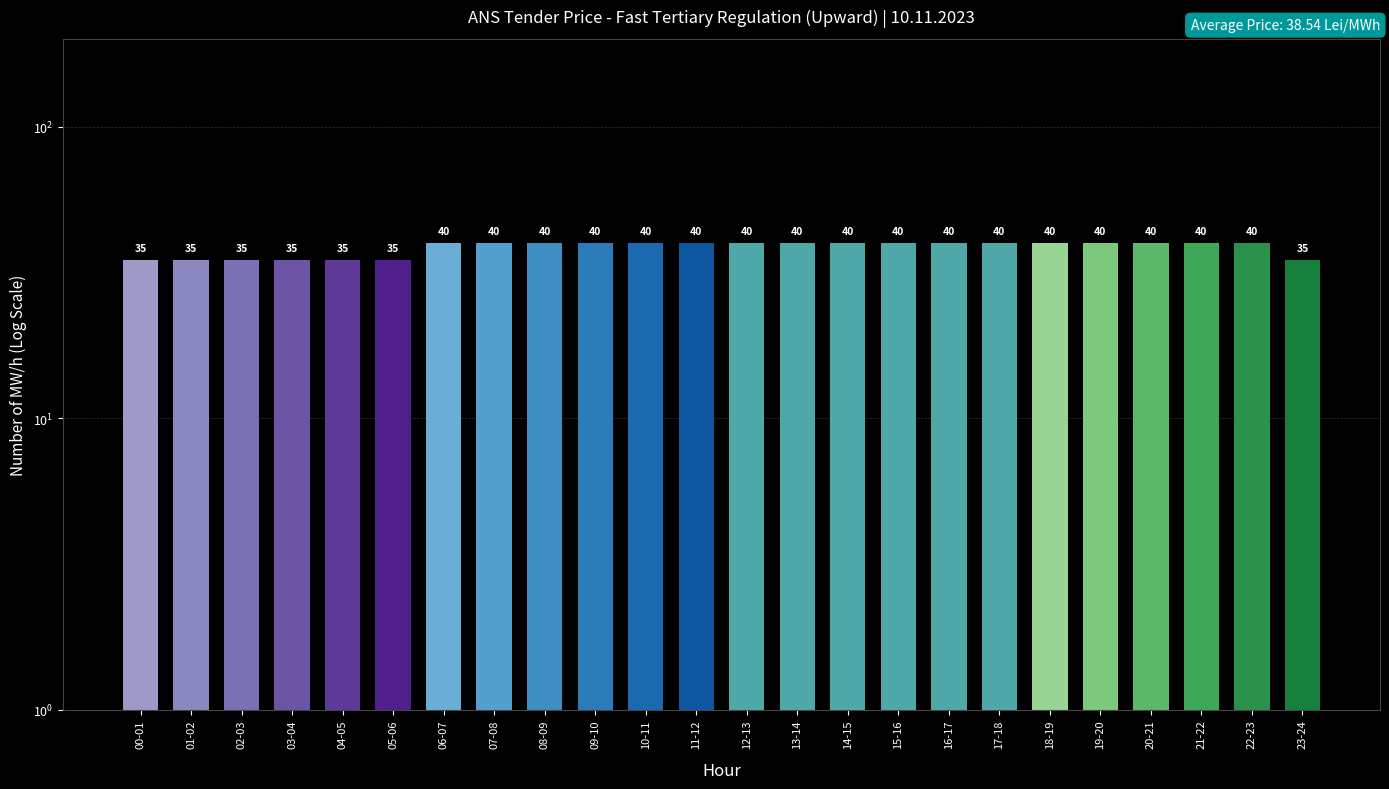

Count the values in the range 35 to 40.

24